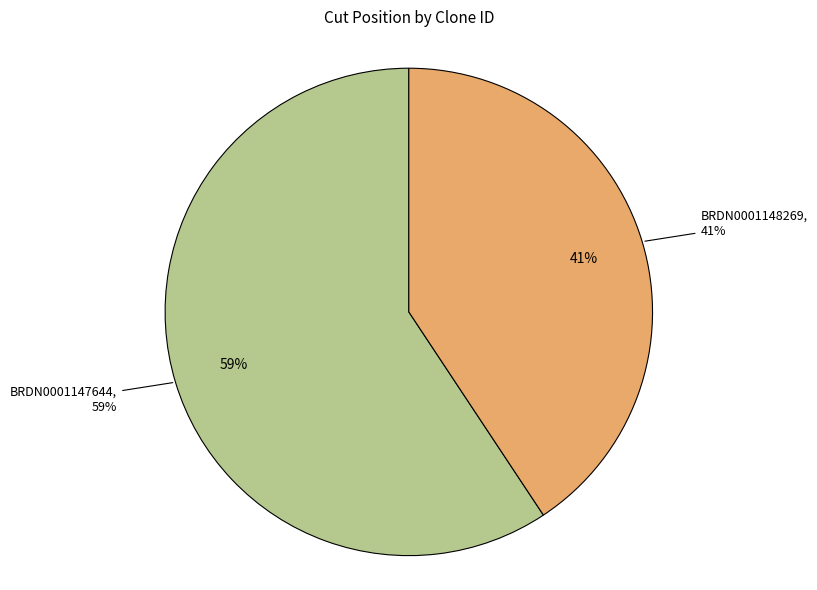

To the nearest percent, what percentage of the pie is BRDN0001148269?

41%